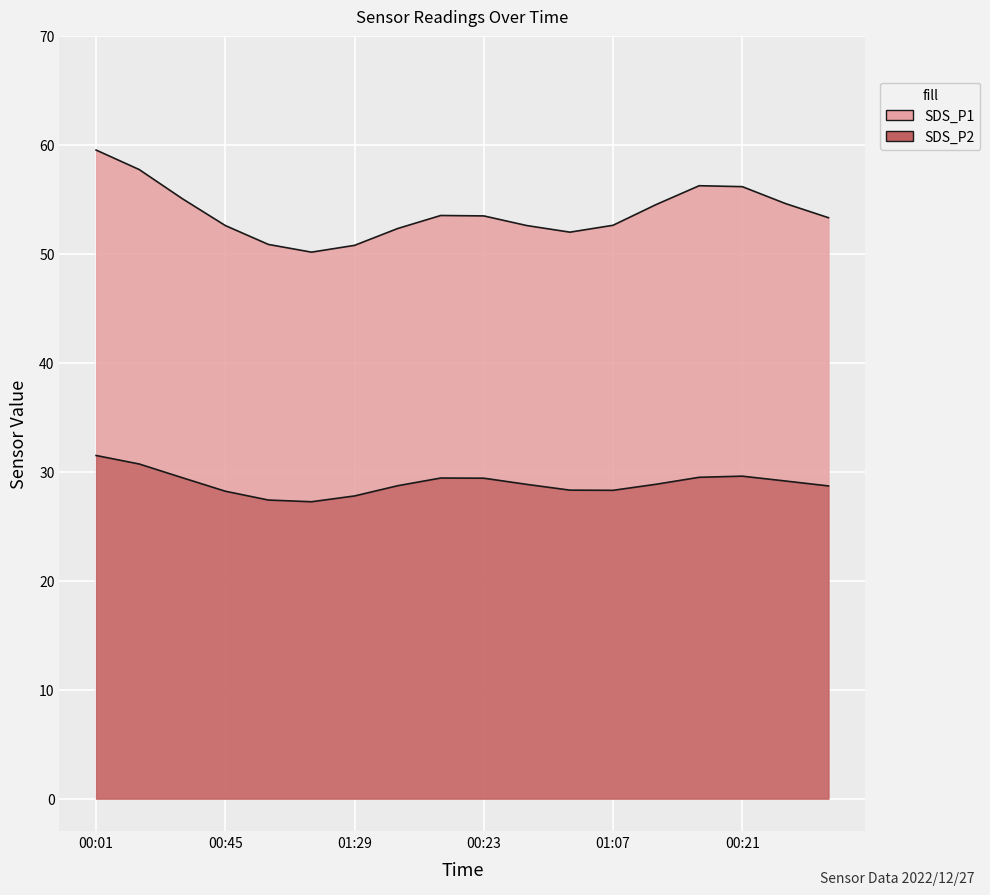

How many distinct data groups are displayed?

2